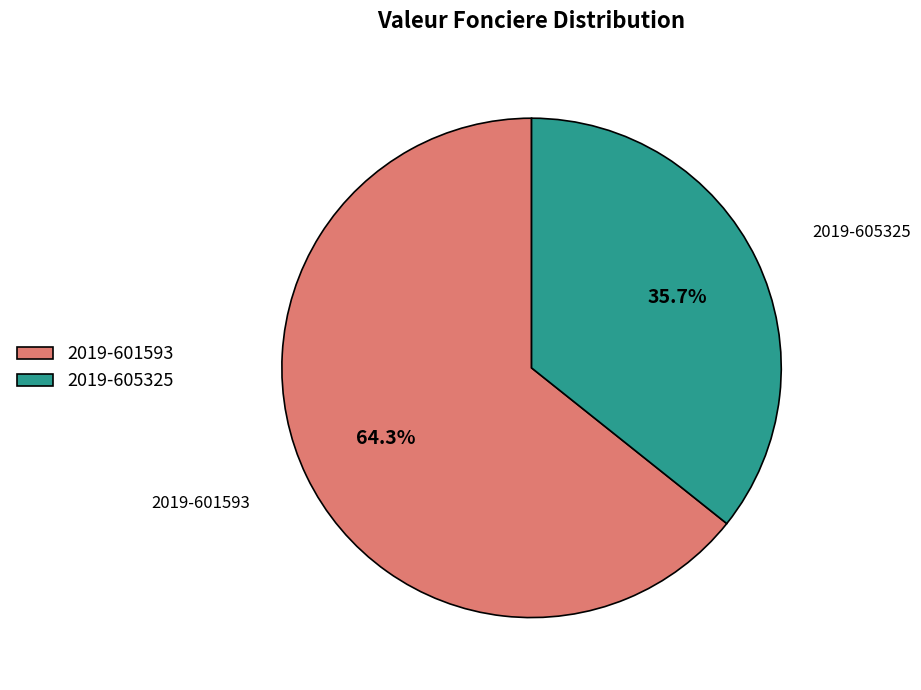

Which category accounts for the majority?

2019-601593